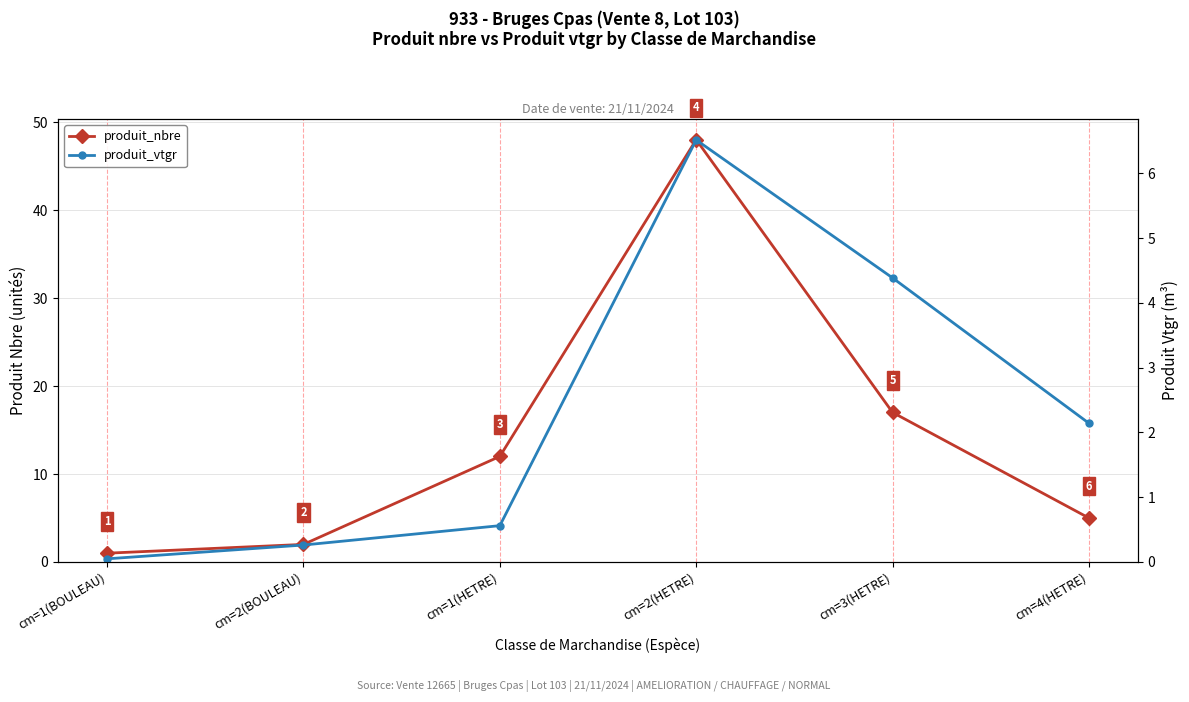

How many lines are shown in the chart?

2